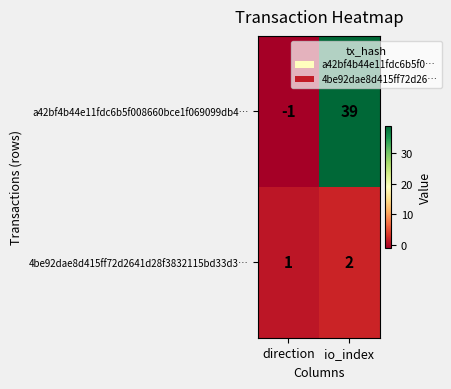

Which category has the lowest value in the 4be92dae8d415ff72d2641d28f3832115bd33d3… series?

direction